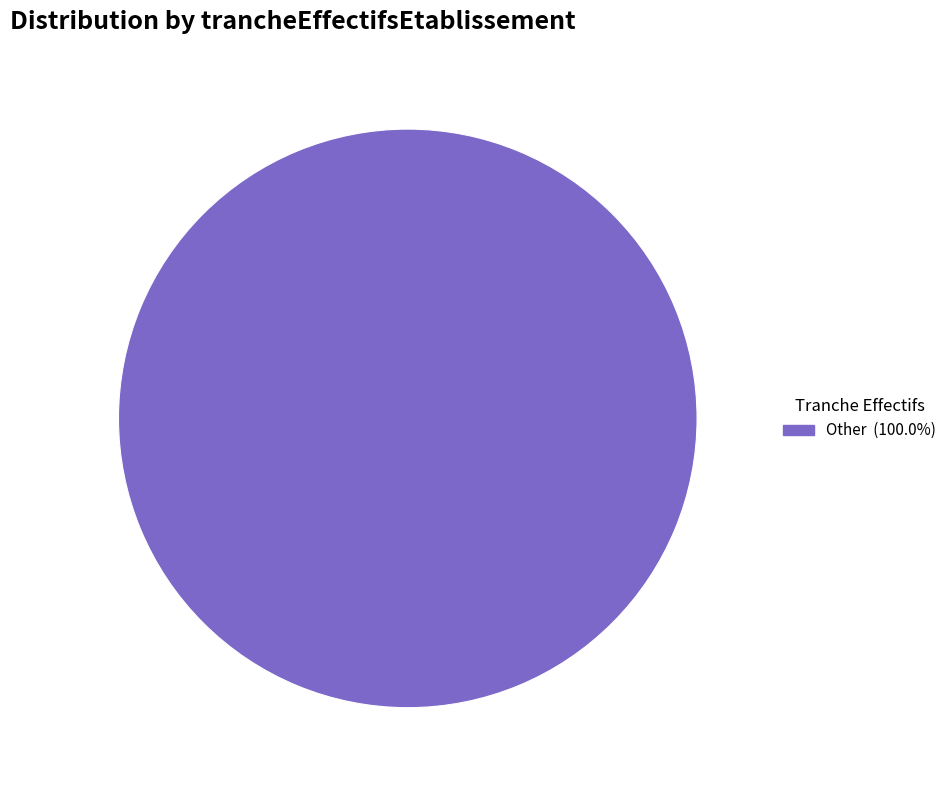

Does any single category account for the majority?

Yes